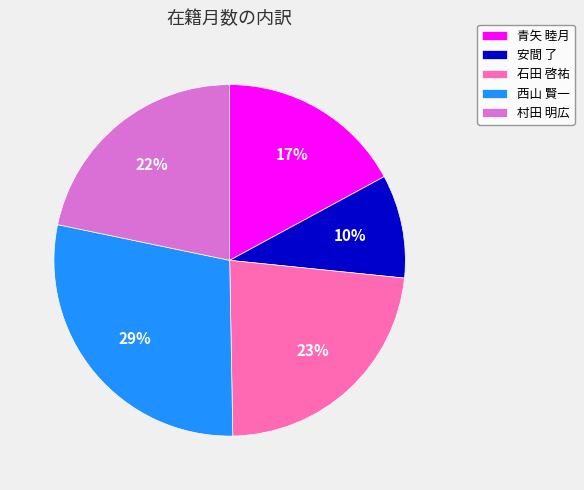

True or false: 村田 明広 accounts for 22% of the total.

True